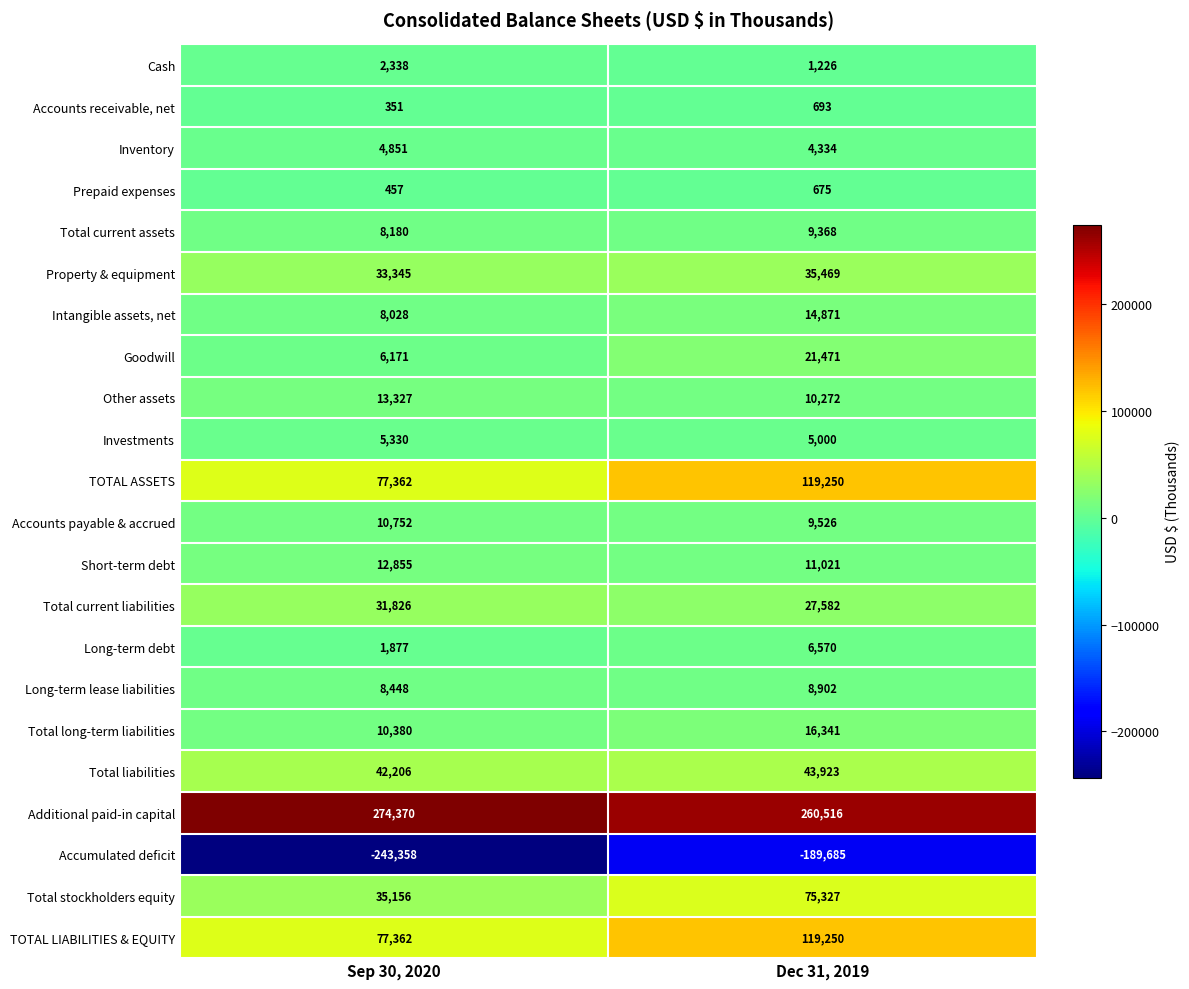

What is the spread (max minus min) of values at Dec 31, 2019?

450201